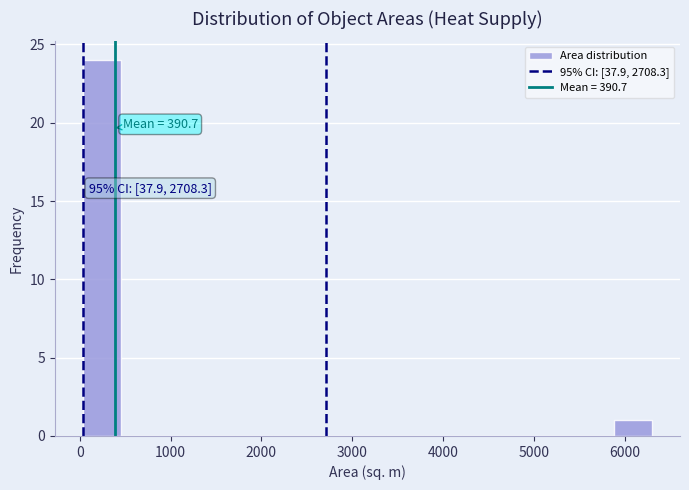

Which range on the x-axis has the tallest bar?

0 to 500